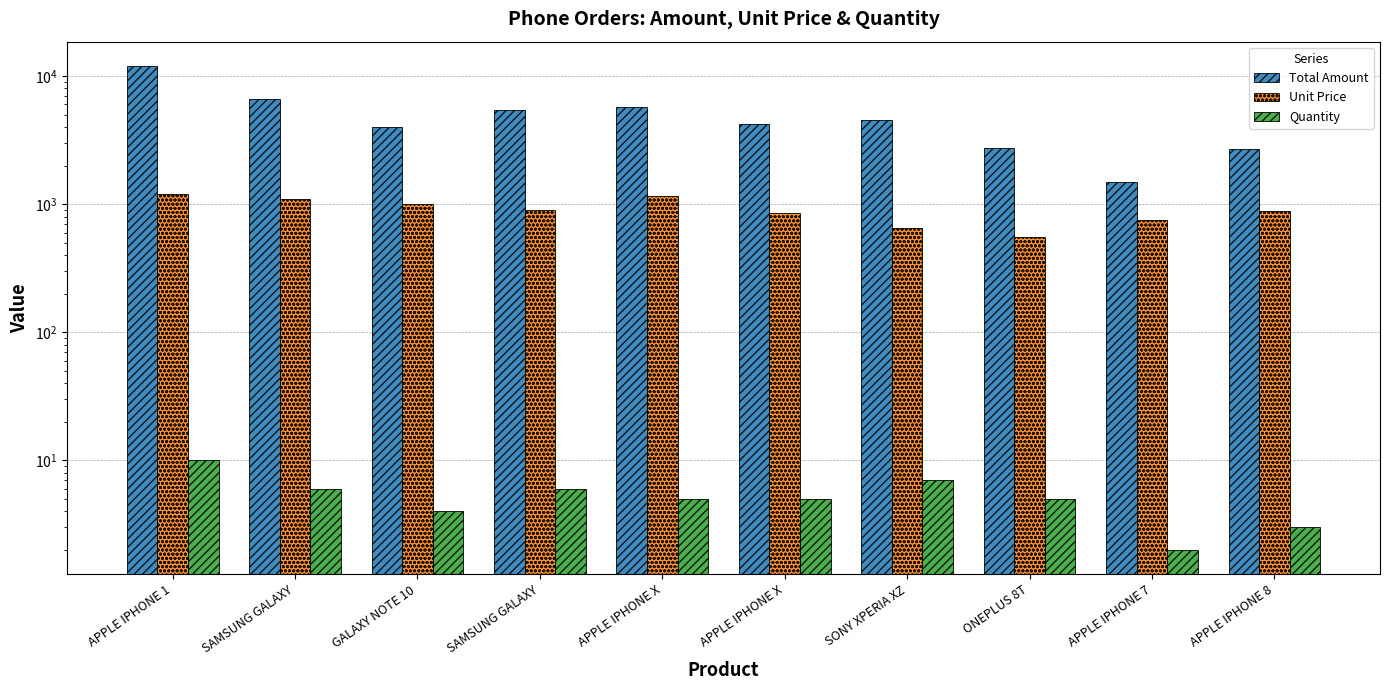

How many data points does each series have?

10